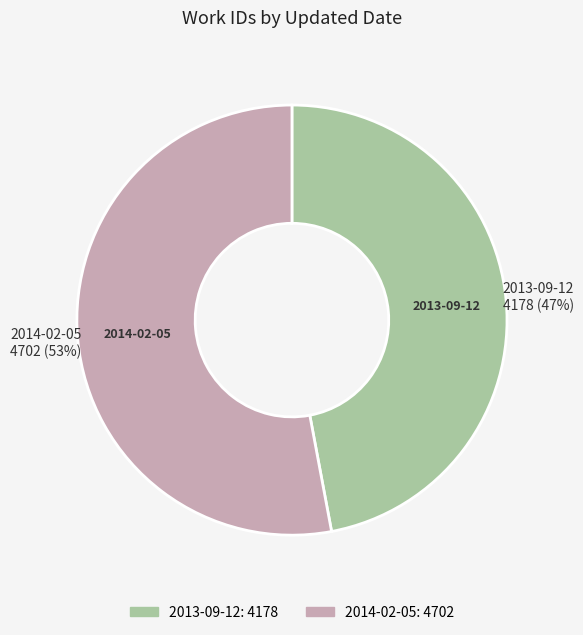

What is the ratio of the value at 2013-09-12 to the value at 2014-02-05?

0.9